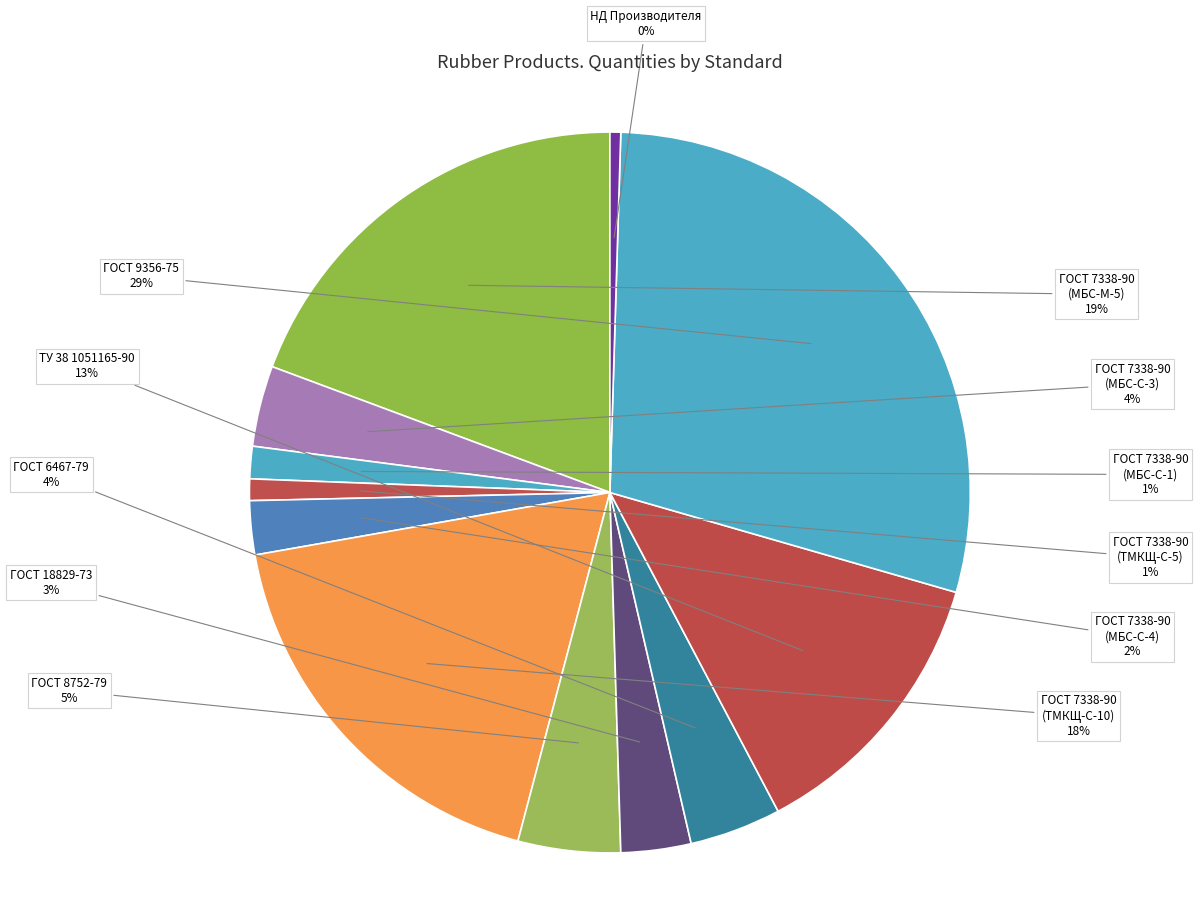

Is the sum of ГОСТ 7338-90 (МБС-С-1) and ГОСТ 6467-79 greater than half?

No